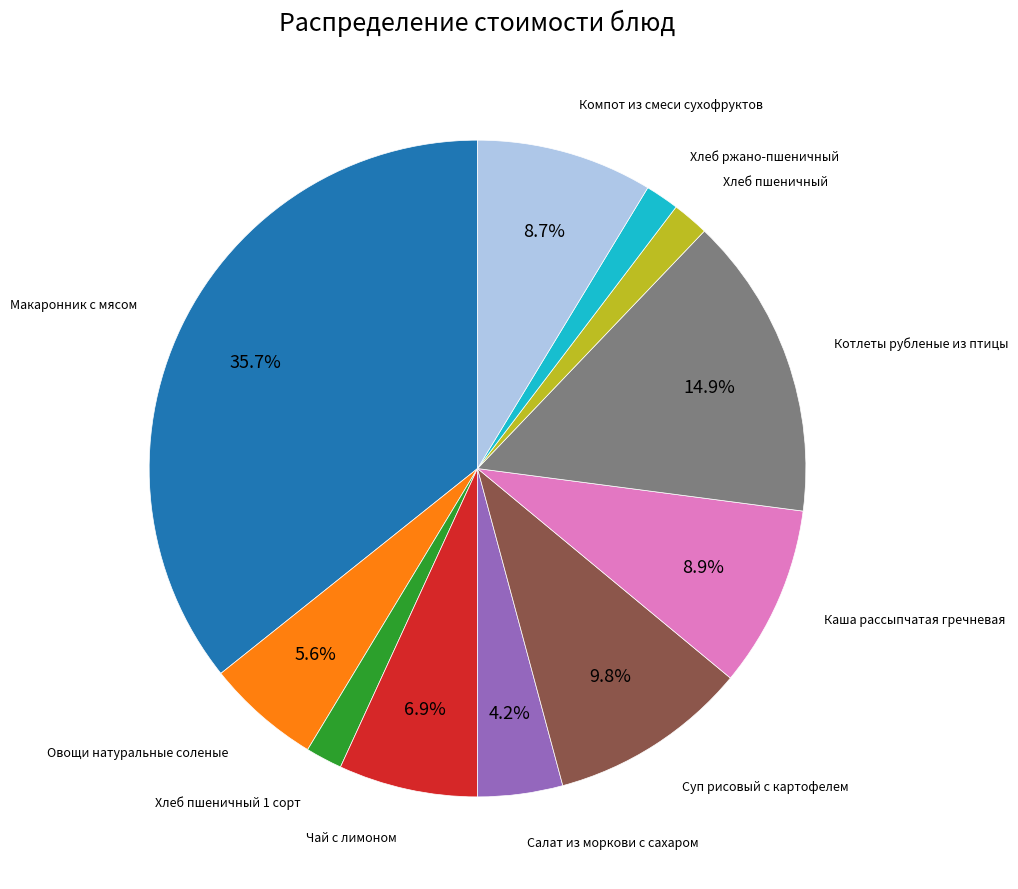

Is there a majority slice in this chart?

No